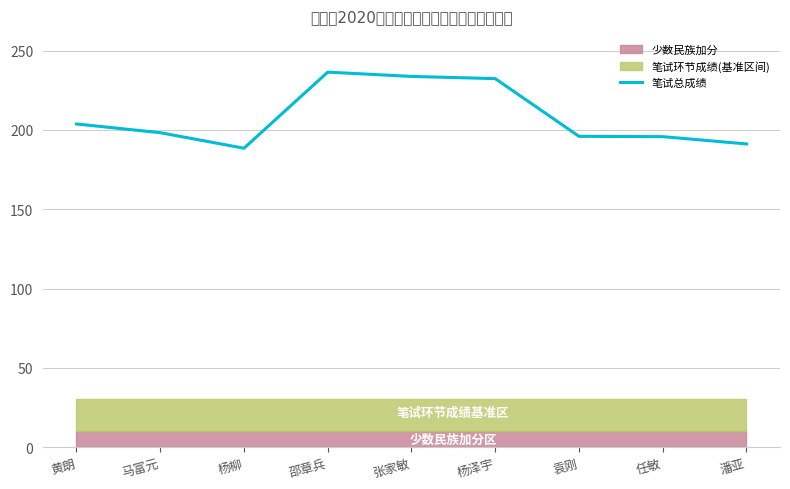

What is the maximum value shown in the chart?

236.5